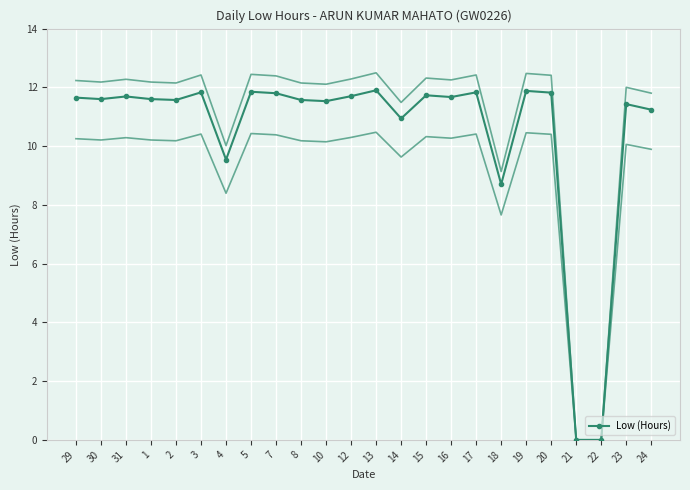

How many interior local valleys (lower than both neighbors) does the data have?

7